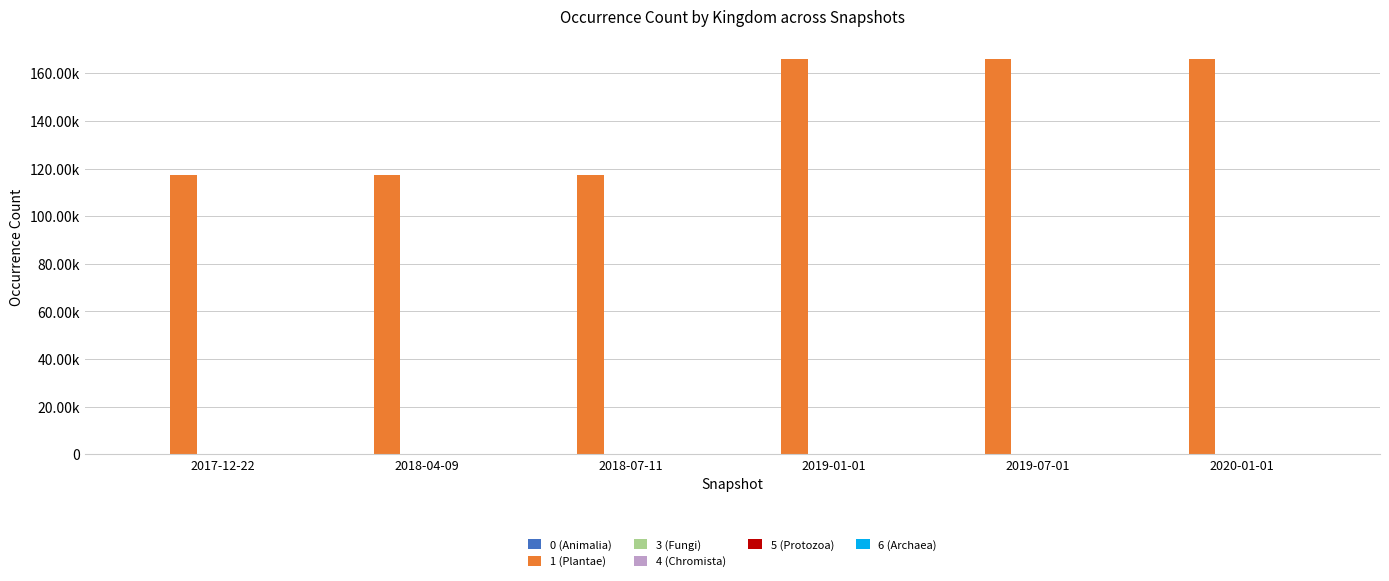

At how many categories does at least one series exceed 31312?

6